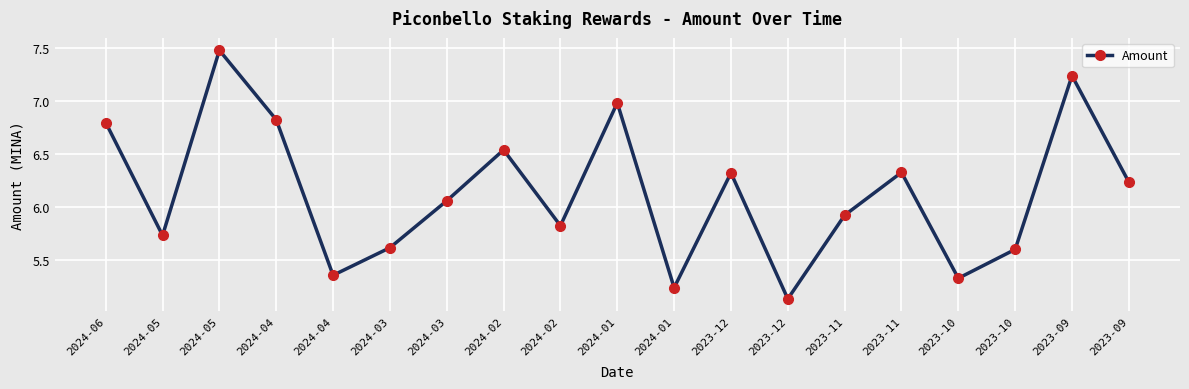

At which category does the data reach its first local valley?

2024-05